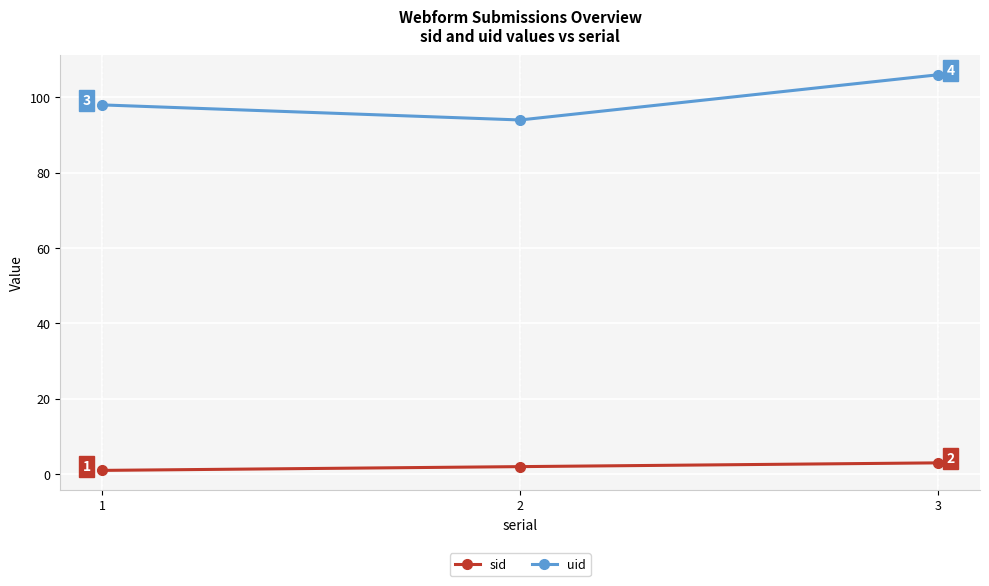

Between 2 and 3, which series saw the biggest shift?

uid